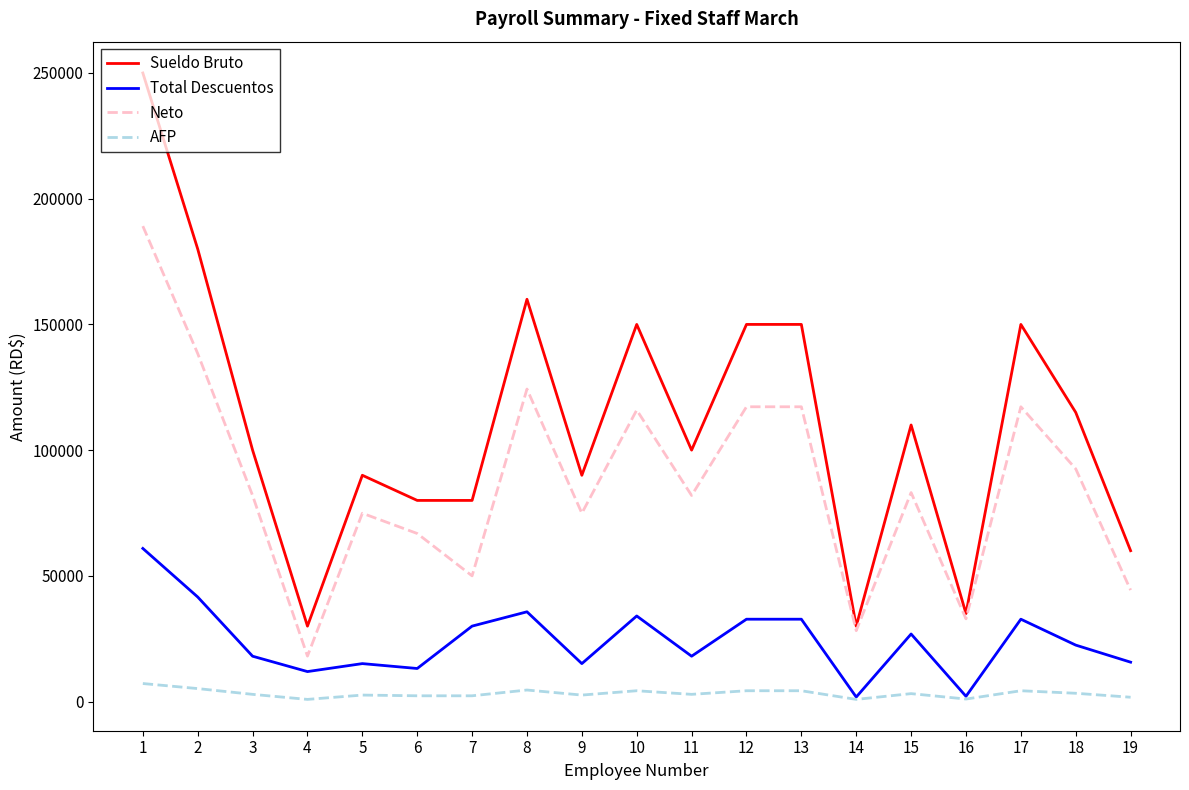

List the series in order of their peak value, lowest first.

AFP, Total Descuentos, Neto, Sueldo Bruto